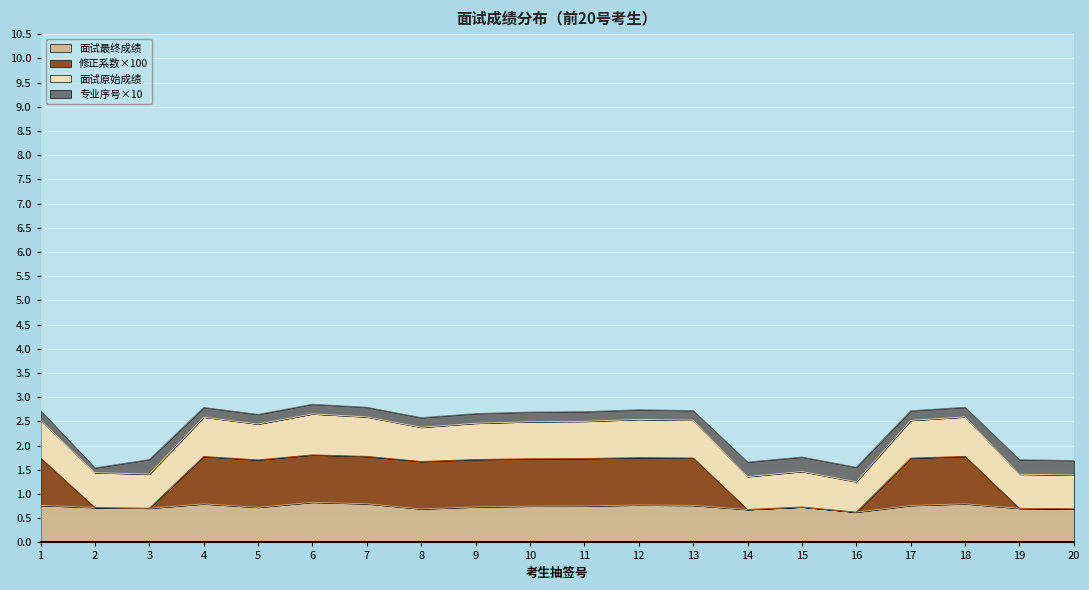

True or false: 面试最终成绩 has a value of 0.8 at 6.

True